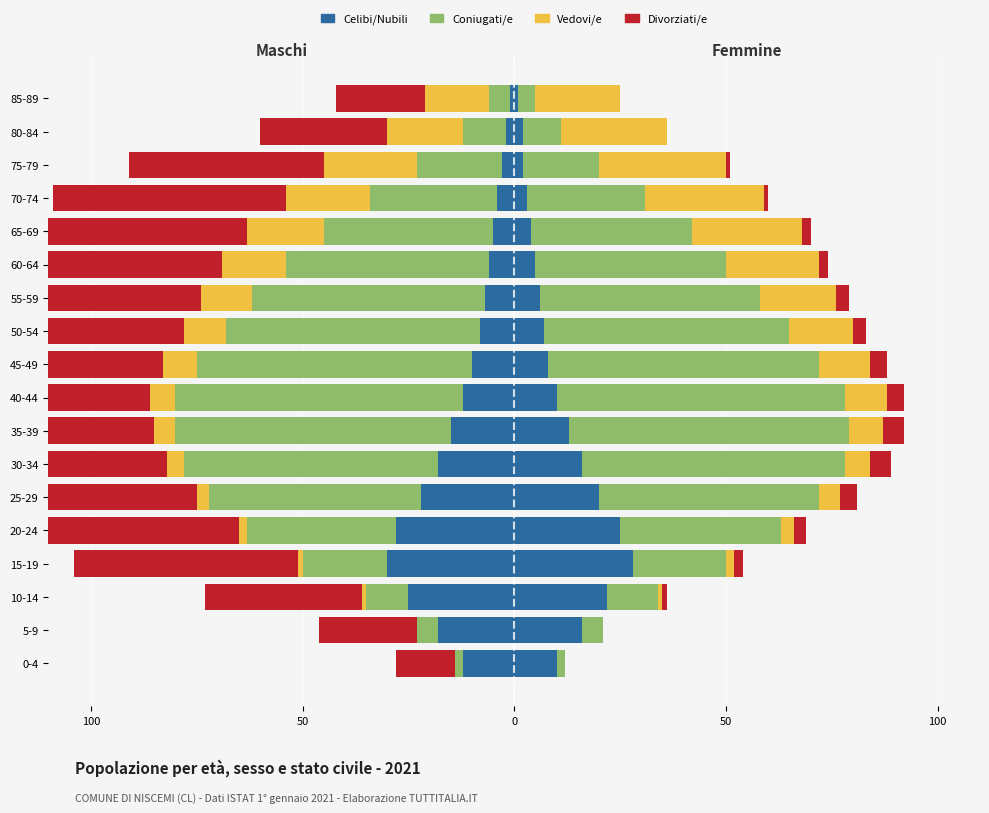

Which series has the widest spread of values?

Coniugati/e